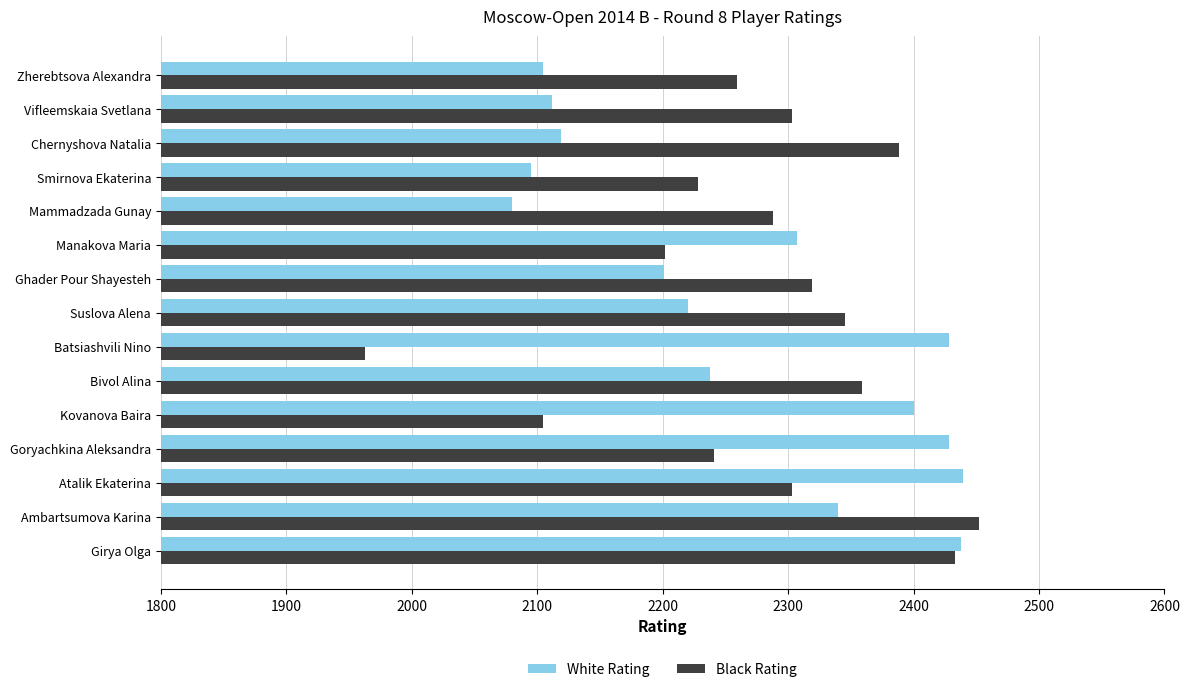

Is the value of Black Rating at Smirnova Ekaterina greater than the value of White Rating at Batsiashvili Nino?

No